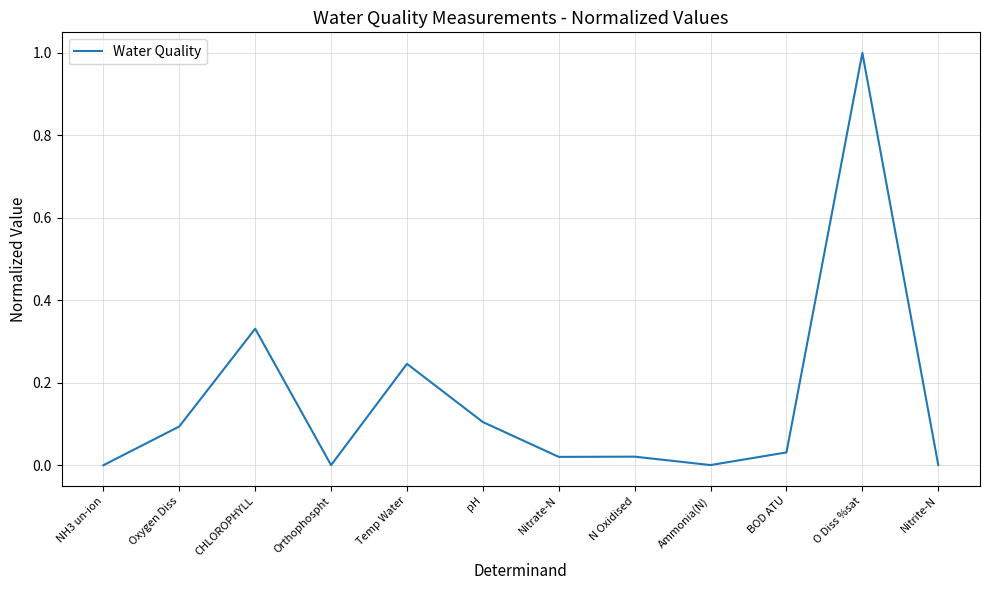

Which has a higher value, NH3 un-ion or O Diss %sat?

O Diss %sat